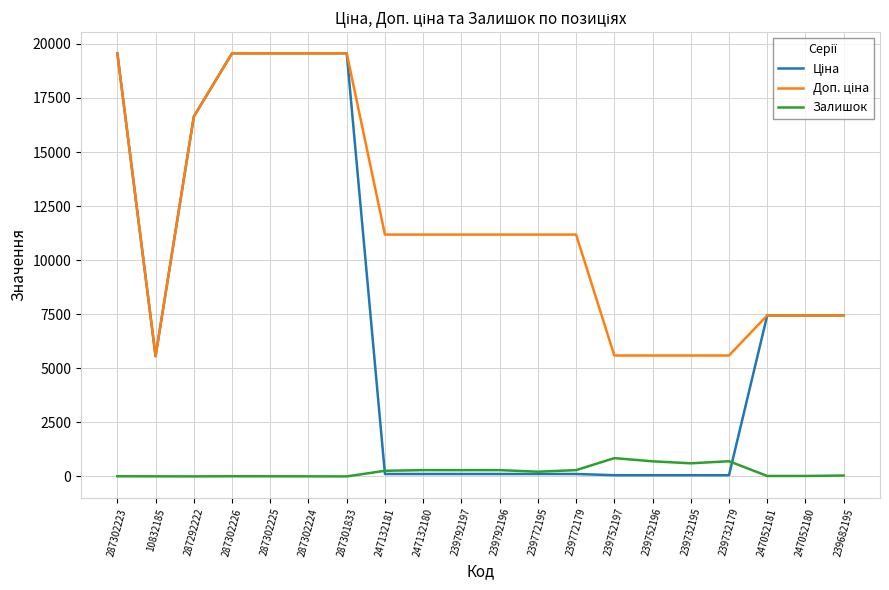

What is the maximum value shown in the chart?

19564.9